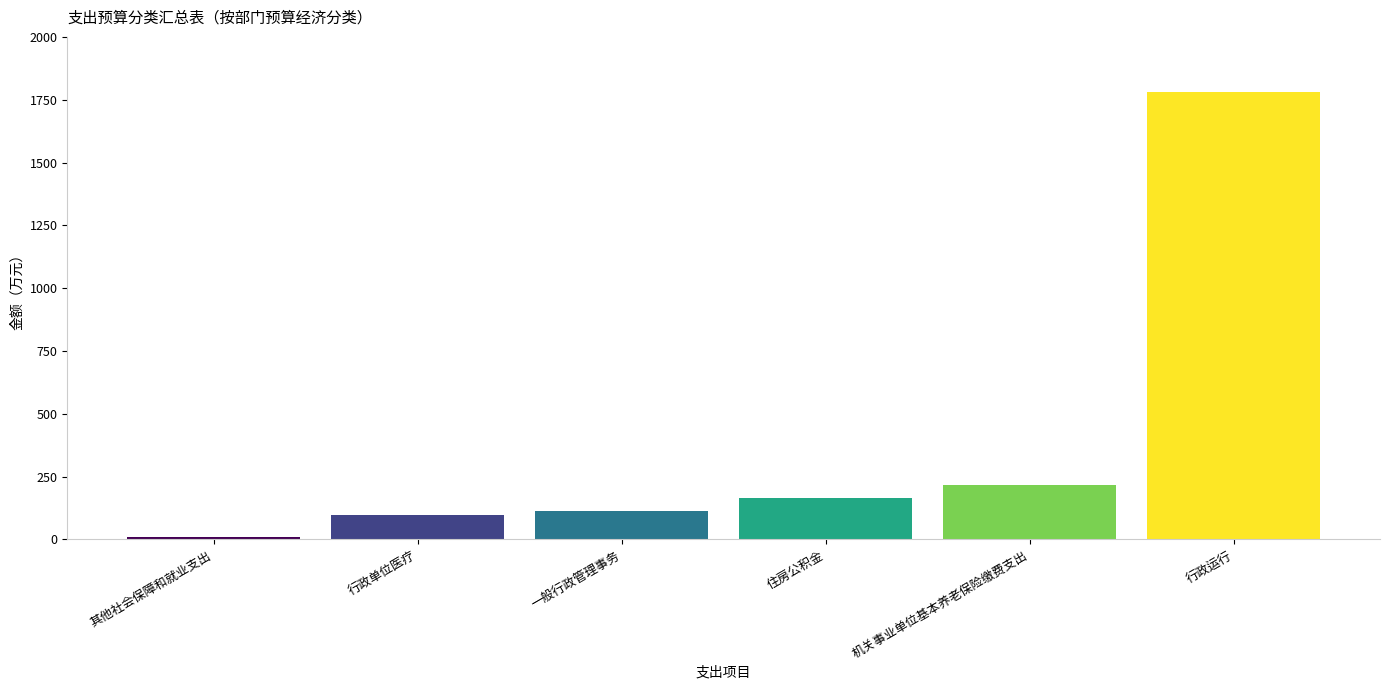

True or false: the data shows 217.4 at 机关事业单位基本养老保险缴费支出.

True